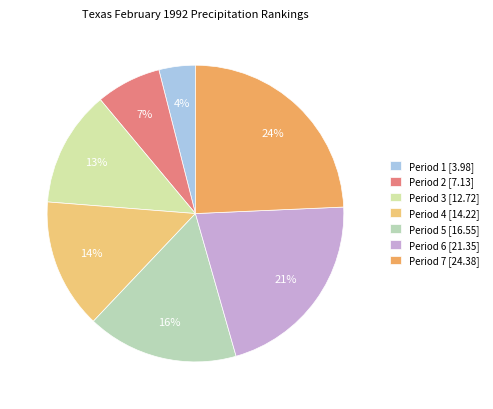

How many slices are in this pie chart?

7